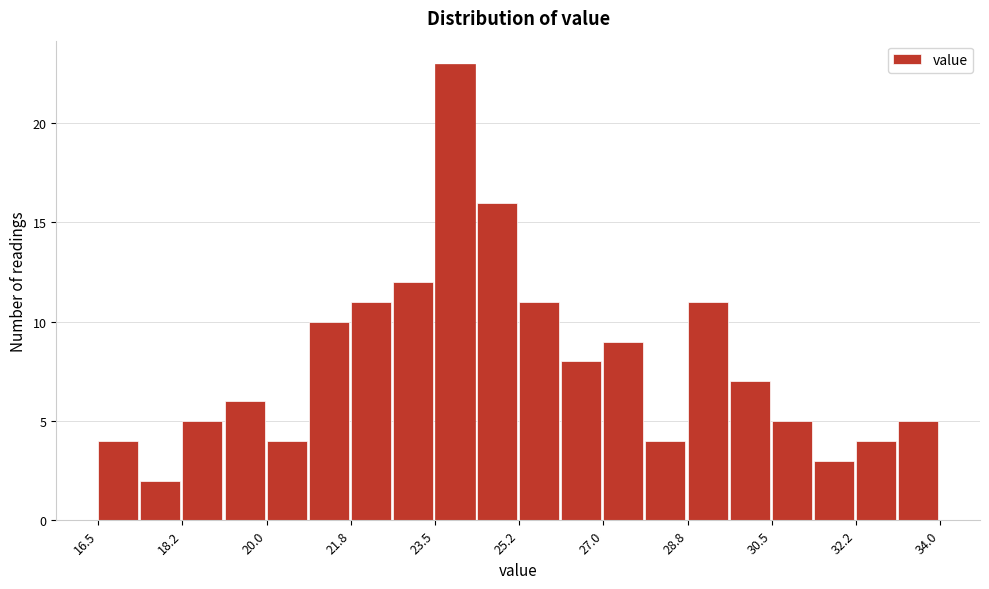

Reading left to right, transcribe this chart: for each bar, give the range it covers on the x-axis and its height. Neither the bar edges nor the heights are printed on the chart, so give them approximately, as read against the axes.

16.6 to 17.4: 4
17.4 to 18.2: 2
18.2 to 19.2: 5
19.2 to 20.0: 6
20.0 to 20.8: 4
20.8 to 21.8: 10
21.8 to 22.6: 11
22.6 to 23.6: 12
23.6 to 24.4: 23
24.4 to 25.2: 16
25.2 to 26.2: 11
26.2 to 27.0: 8
27.0 to 27.8: 9
27.8 to 28.8: 4
28.8 to 29.6: 11
29.6 to 30.6: 7
30.6 to 31.4: 5
31.4 to 32.2: 3
32.2 to 33.2: 4
33.2 to 34.0: 5